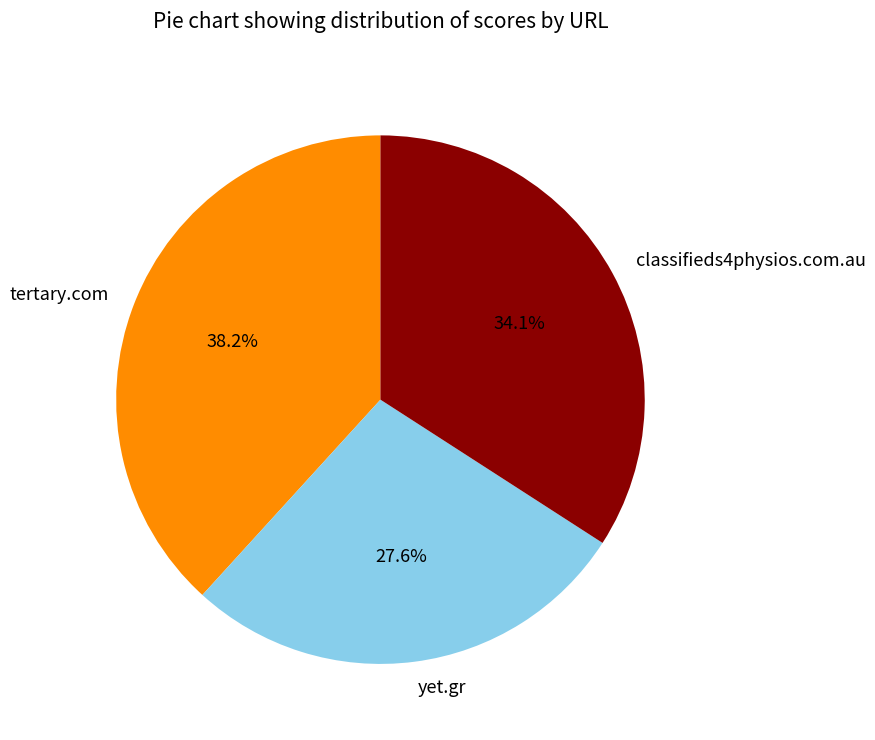

What is the largest slice in the pie chart?

tertary.com